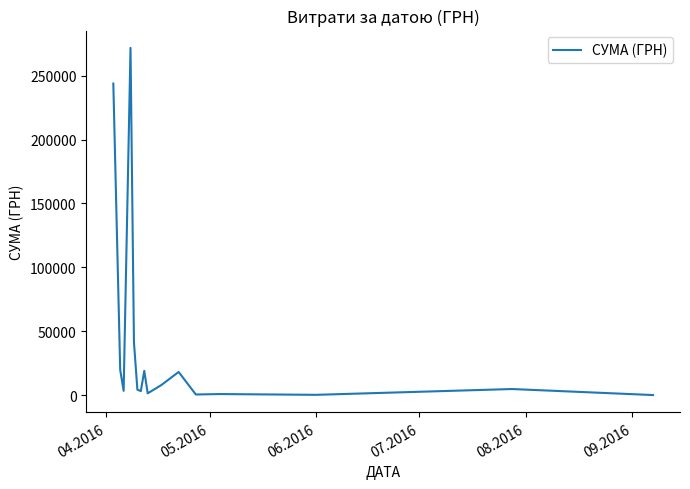

What is the difference between the maximum and minimum values?

271672.7